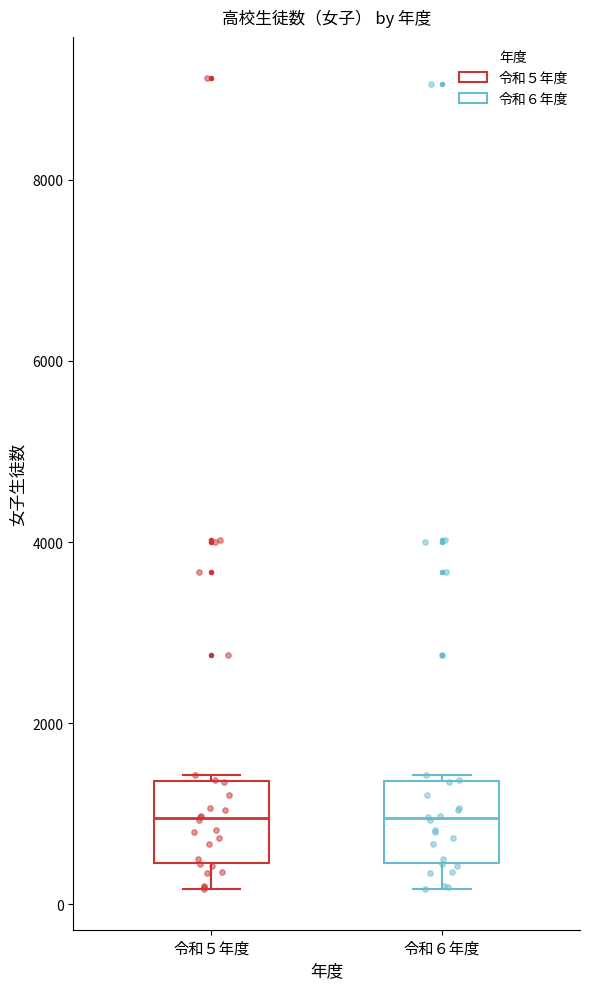

Reading left to right, read every box against the y-axis: the position of its median line, the range the box covers, and the ends of its whiskers. The values are not printed on the chart, so give them approximately, as read against the axis.

令和５年度: median 1000, box 400 to 1400, whiskers 200 to 1400
令和６年度: median 1000, box 400 to 1400, whiskers 200 to 1400